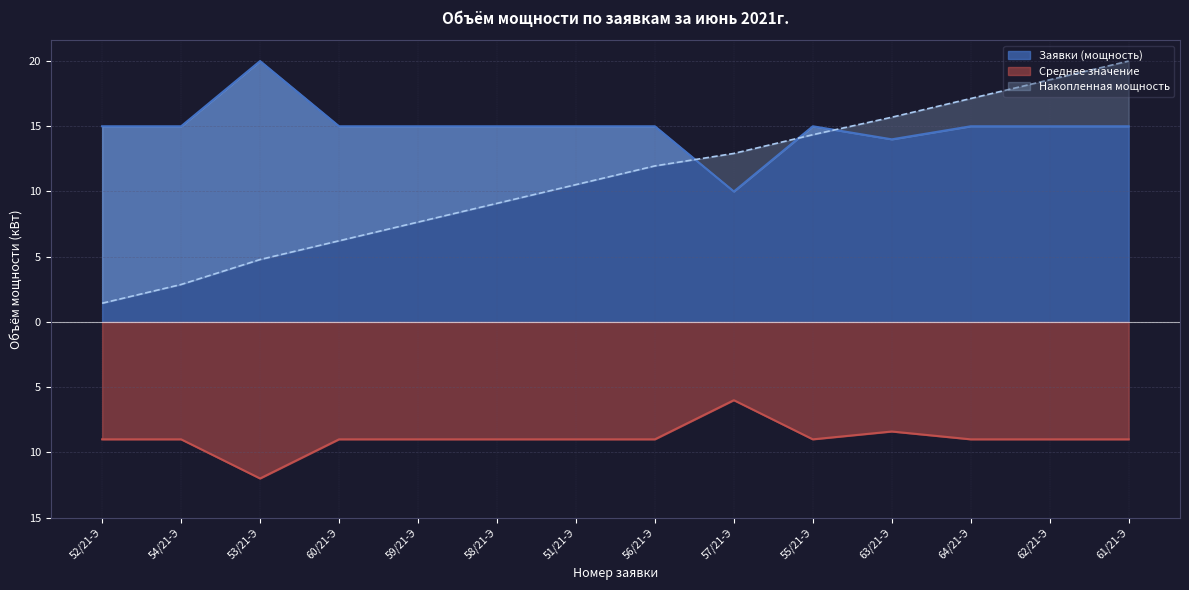

At which label is the value closest to 15?

52/21-Э